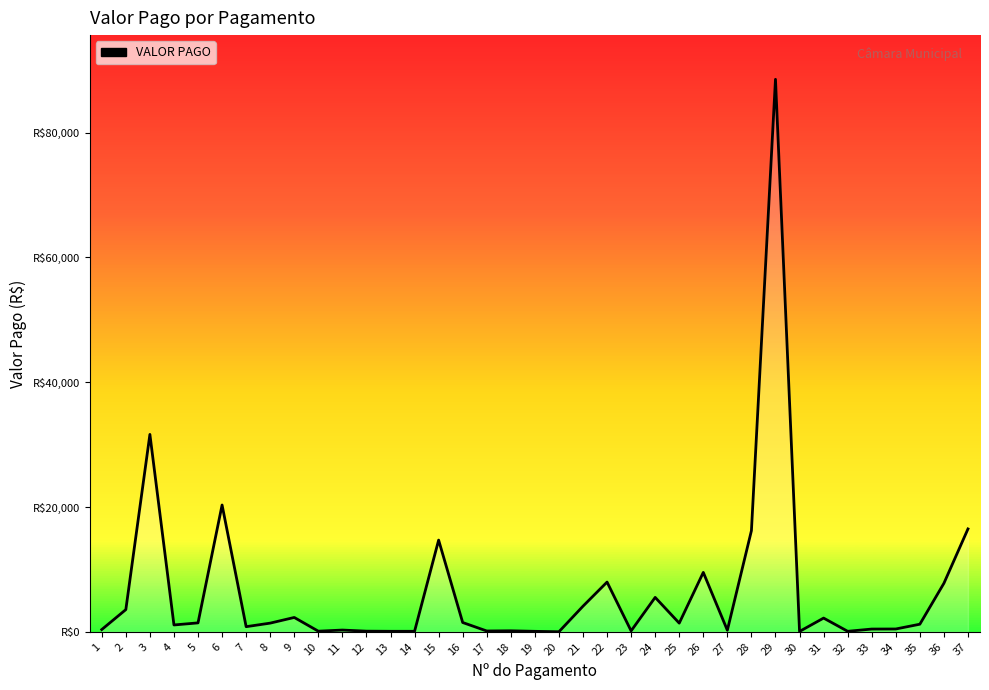

What is the ratio of the value at 15 to the value at 4?

13.4